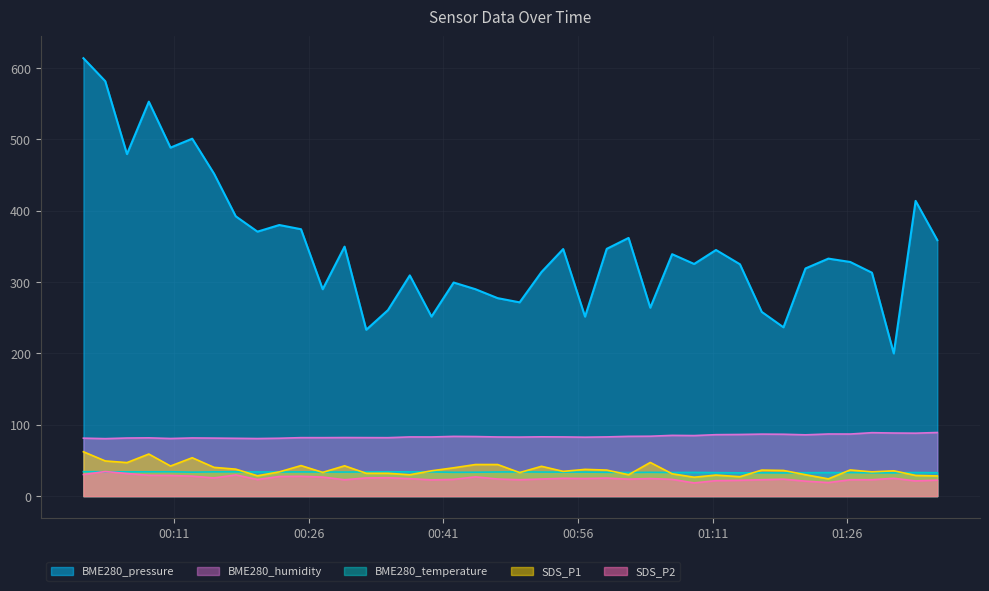

How many interior local peaks does the BME280_pressure series have?

12